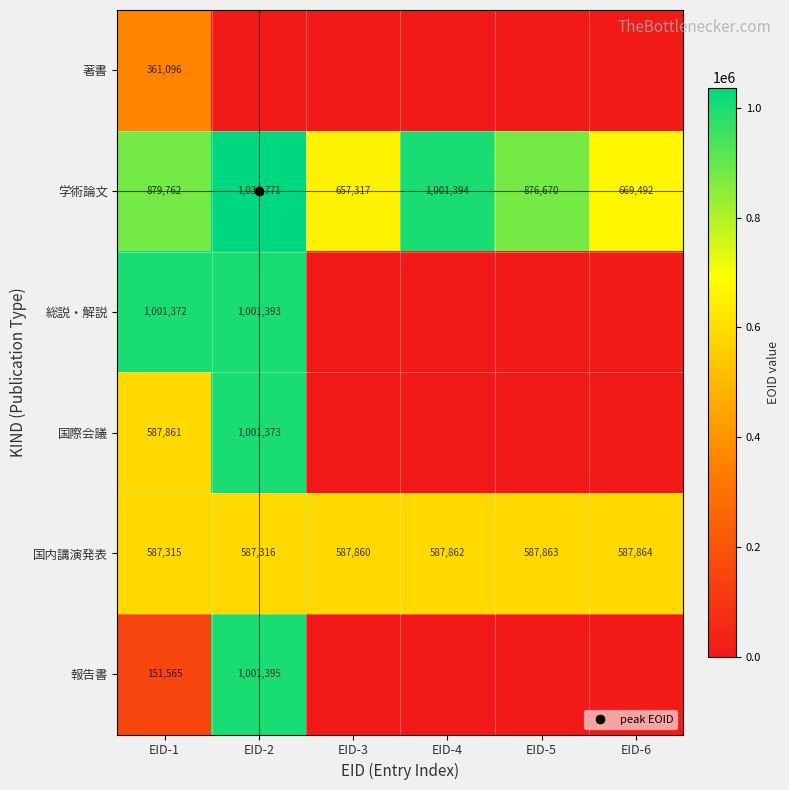

Which has a higher value, EID-6 or EID-5?

EID-6